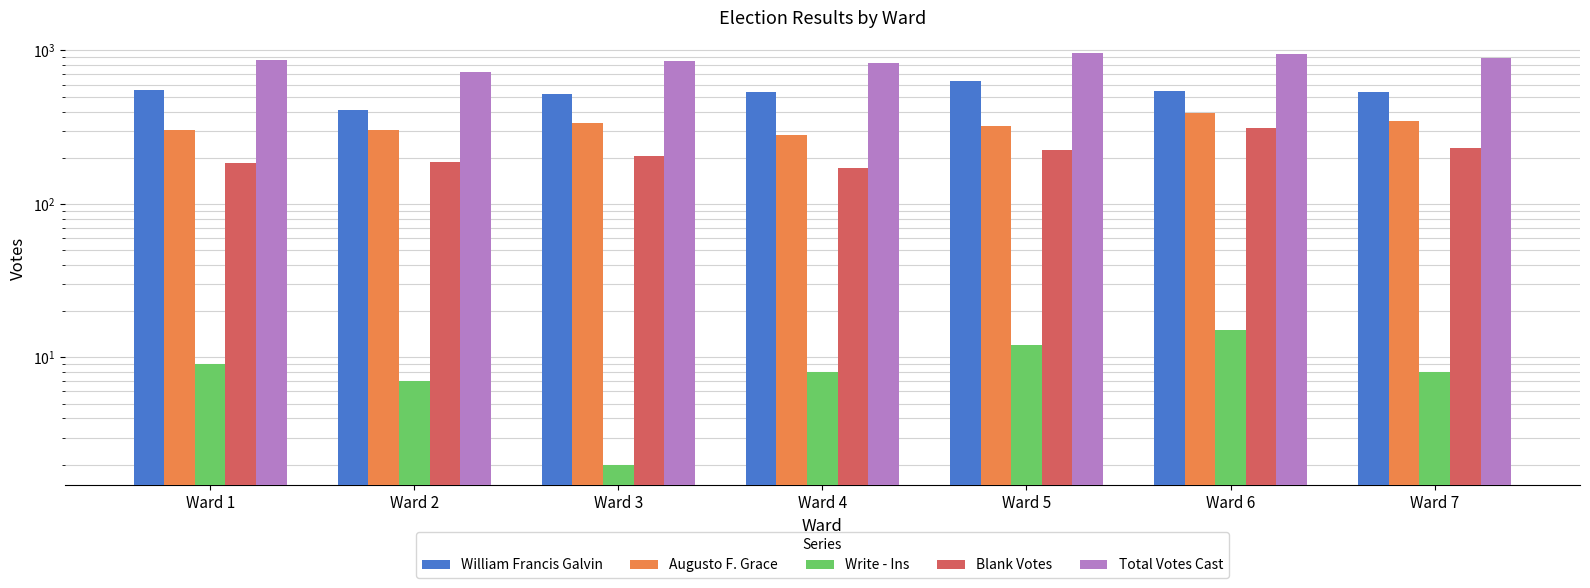

Which label corresponds to the largest value in the chart?

Ward 5